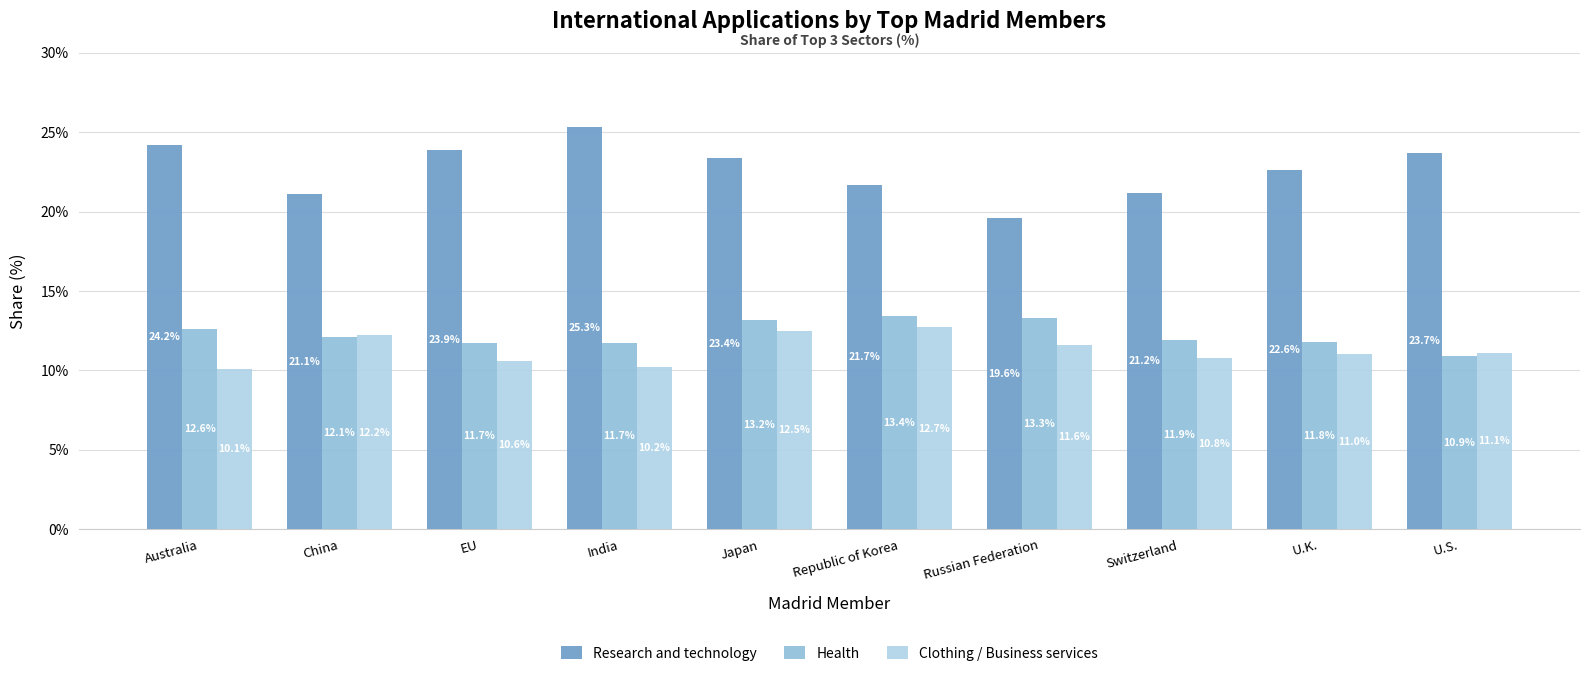

Reading right to left, extract all data points from this chart.

Research and technology: 23.7	22.6	21.2	19.6	21.7	23.4	25.3	23.9	21.1	24.2
Health: 10.9	11.8	11.9	13.3	13.4	13.2	11.7	11.7	12.1	12.6
Clothing / Business services: 11.1	11.0	10.8	11.6	12.7	12.5	10.2	10.6	12.2	10.1